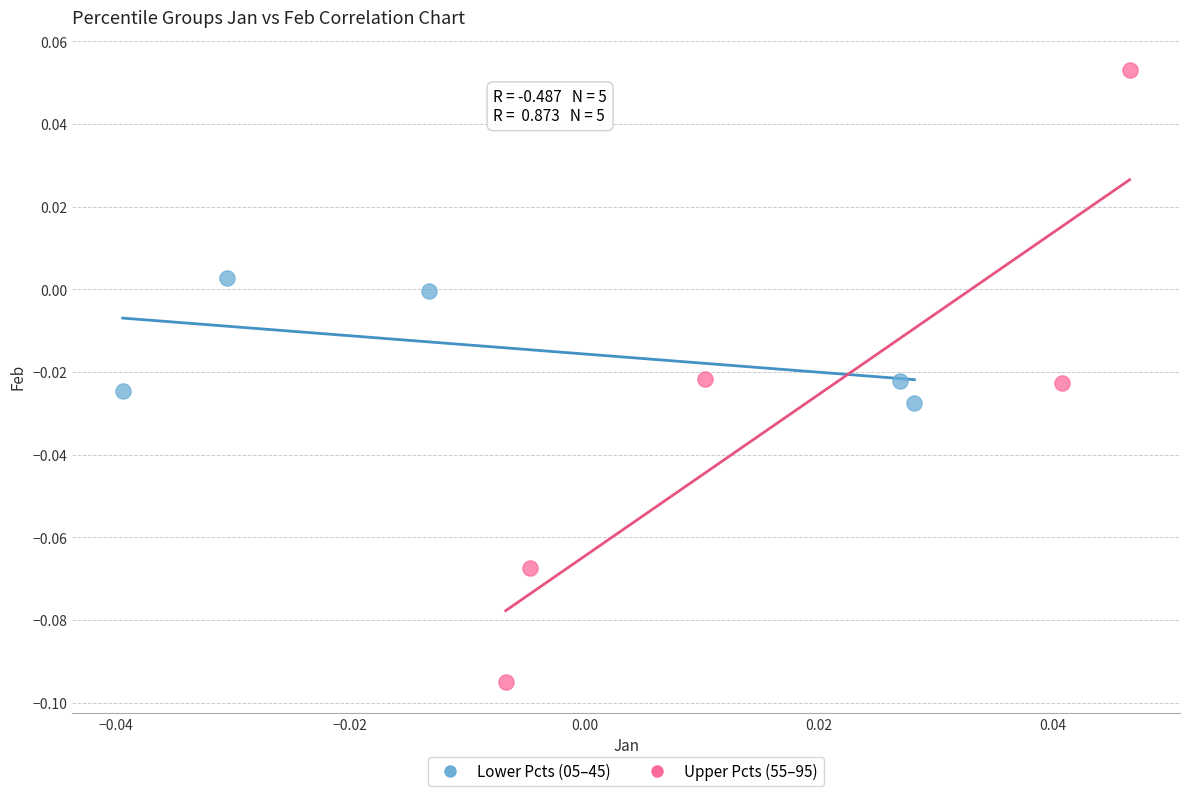

Which series reaches the maximum Y coordinate?

Upper Pcts (55–95)